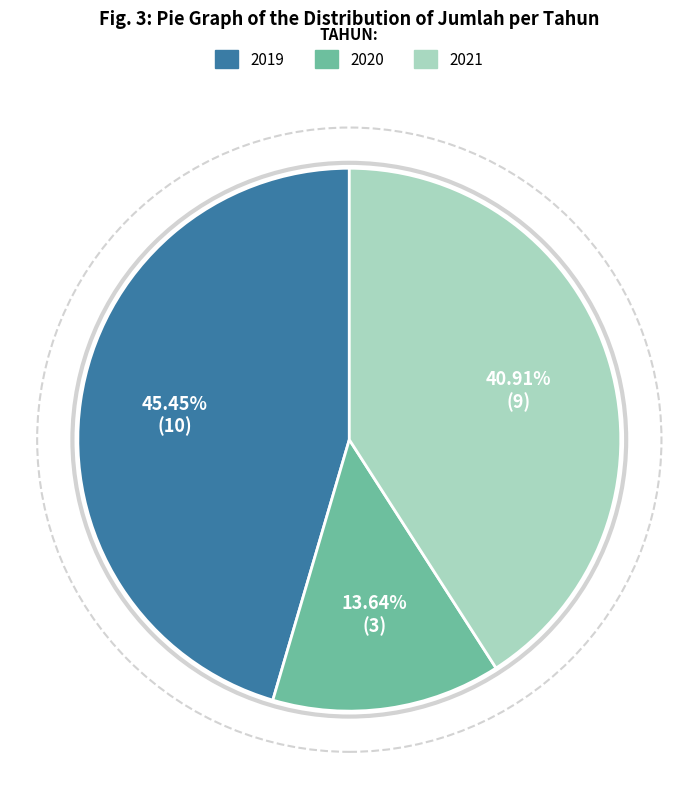

What portion of the pie excludes 2021?

59.1%